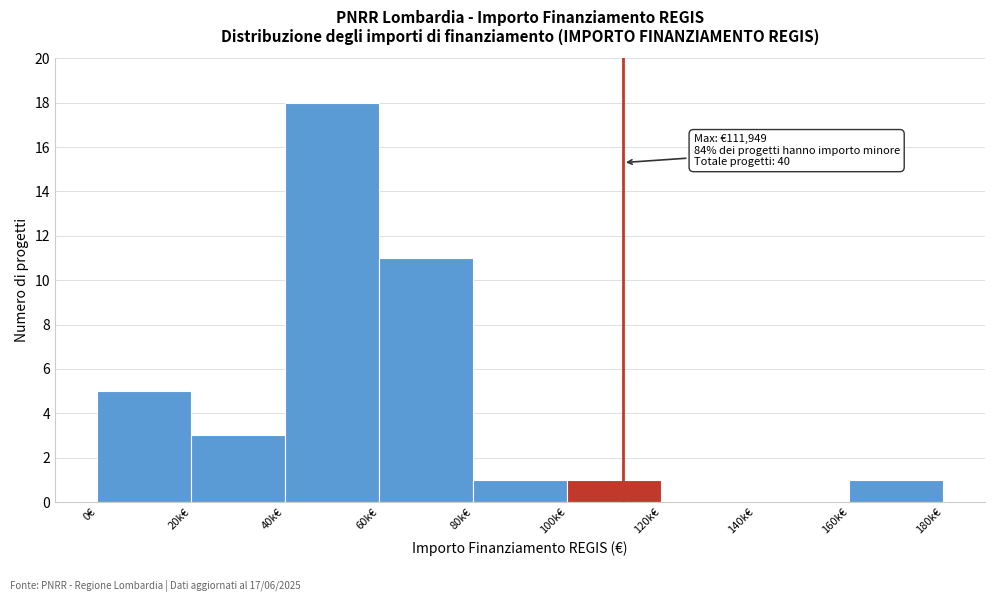

Reading right to left, extract all data points from this chart.

160k€=1	140k€=0	120k€=0	100k€=1	80k€=1	60k€=11	40k€=18	20k€=3	0€=5